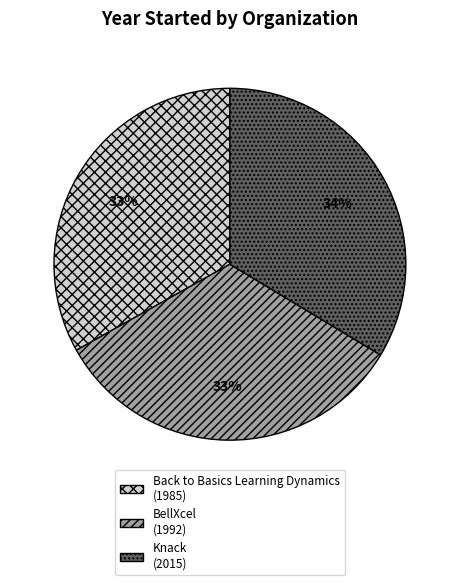

True or false: Knack accounts for 34% of the total.

True